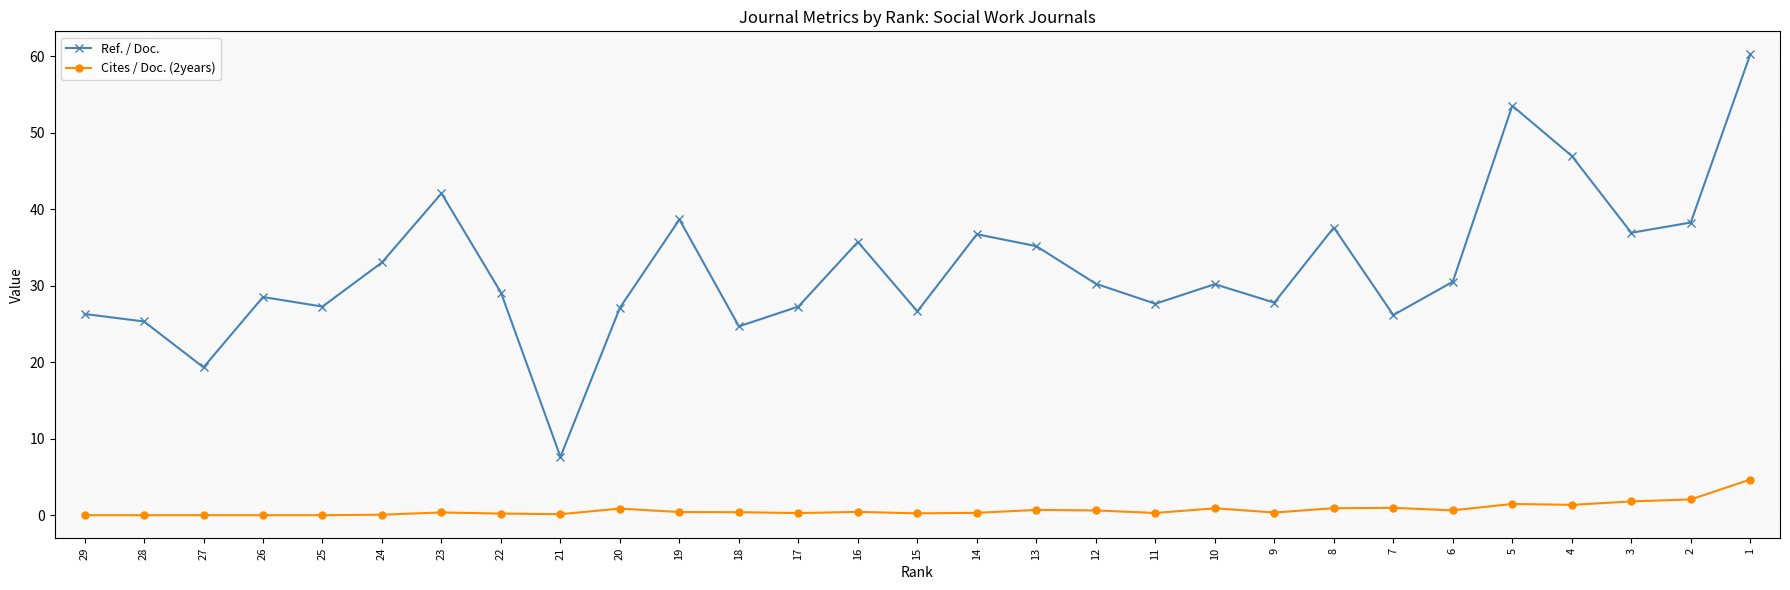

What is the sum of the Ref. / Doc. values at 29 and 6?

56.8